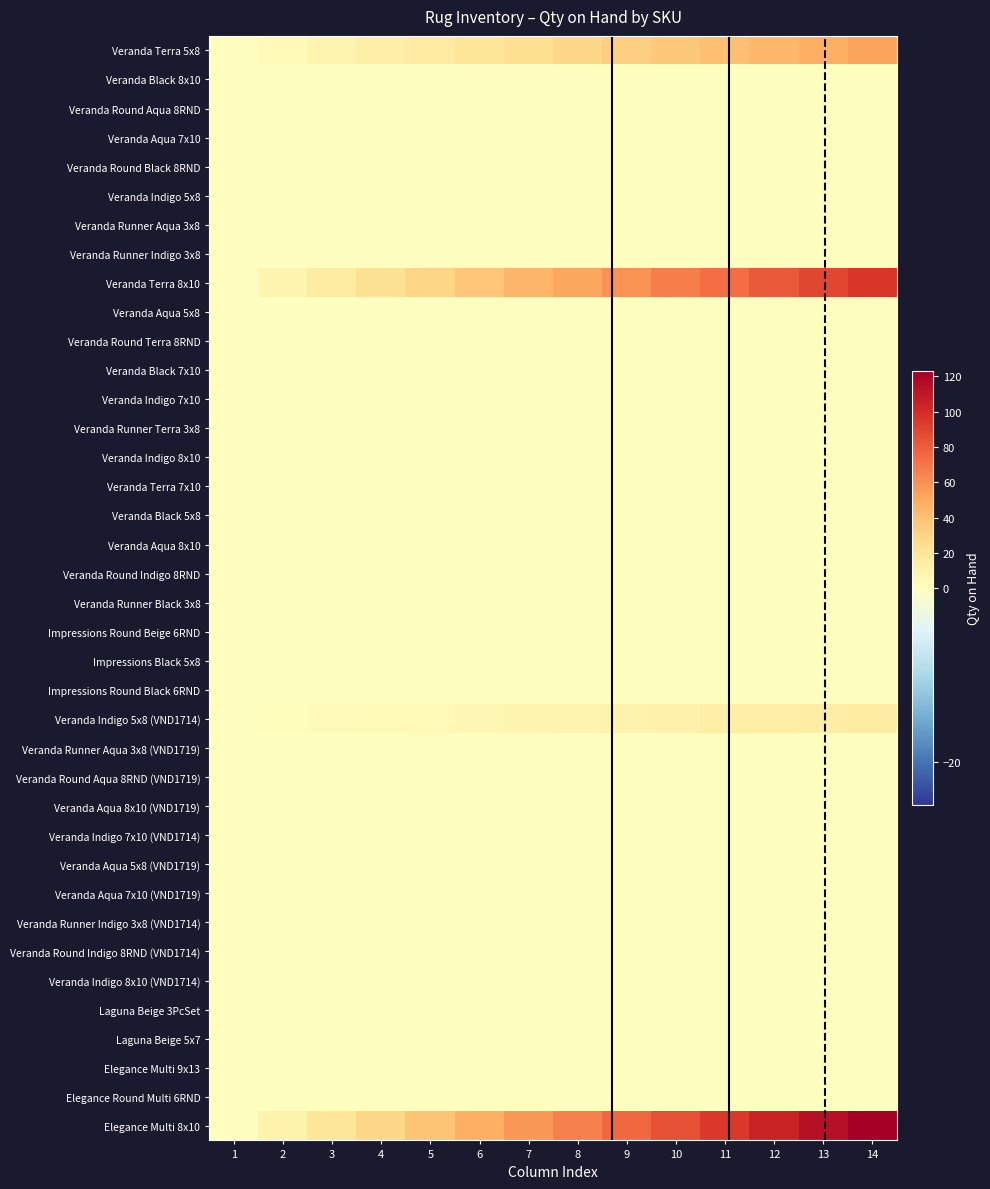

Reading right to left, list all the values displayed in this chart.

Veranda Terra 5x8: 14=52.0	13=48.0	12=44.0	11=40.0	10=36.0	9=32.0	8=28.0	7=24.0	6=20.0	5=16.0	4=12.0	3=8.0	2=4.0	1=0.0
Veranda Black 8x10: 14=0.0	13=0.0	12=0.0	11=0.0	10=0.0	9=0.0	8=0.0	7=0.0	6=0.0	5=0.0	4=0.0	3=0.0	2=0.0	1=0.0
Veranda Round Aqua 8RND: 14=0.0	13=0.0	12=0.0	11=0.0	10=0.0	9=0.0	8=0.0	7=0.0	6=0.0	5=0.0	4=0.0	3=0.0	2=0.0	1=0.0
Veranda Aqua 7x10: 14=0.0	13=0.0	12=0.0	11=0.0	10=0.0	9=0.0	8=0.0	7=0.0	6=0.0	5=0.0	4=0.0	3=0.0	2=0.0	1=0.0
Veranda Round Black 8RND: 14=0.0	13=0.0	12=0.0	11=0.0	10=0.0	9=0.0	8=0.0	7=0.0	6=0.0	5=0.0	4=0.0	3=0.0	2=0.0	1=0.0
Veranda Indigo 5x8: 14=0.0	13=0.0	12=0.0	11=0.0	10=0.0	9=0.0	8=0.0	7=0.0	6=0.0	5=0.0	4=0.0	3=0.0	2=0.0	1=0.0
Veranda Runner Aqua 3x8: 14=0.0	13=0.0	12=0.0	11=0.0	10=0.0	9=0.0	8=0.0	7=0.0	6=0.0	5=0.0	4=0.0	3=0.0	2=0.0	1=0.0
Veranda Runner Indigo 3x8: 14=0.0	13=0.0	12=0.0	11=0.0	10=0.0	9=0.0	8=0.0	7=0.0	6=0.0	5=0.0	4=0.0	3=0.0	2=0.0	1=0.0
Veranda Terra 8x10: 14=96.0	13=88.6	12=81.2	11=73.8	10=66.5	9=59.1	8=51.7	7=44.3	6=36.9	5=29.5	4=22.2	3=14.8	2=7.4	1=0.0
Veranda Aqua 5x8: 14=0.0	13=0.0	12=0.0	11=0.0	10=0.0	9=0.0	8=0.0	7=0.0	6=0.0	5=0.0	4=0.0	3=0.0	2=0.0	1=0.0
Veranda Round Terra 8RND: 14=0.0	13=0.0	12=0.0	11=0.0	10=0.0	9=0.0	8=0.0	7=0.0	6=0.0	5=0.0	4=0.0	3=0.0	2=0.0	1=0.0
Veranda Black 7x10: 14=0.0	13=0.0	12=0.0	11=0.0	10=0.0	9=0.0	8=0.0	7=0.0	6=0.0	5=0.0	4=0.0	3=0.0	2=0.0	1=0.0
Veranda Indigo 7x10: 14=0.0	13=0.0	12=0.0	11=0.0	10=0.0	9=0.0	8=0.0	7=0.0	6=0.0	5=0.0	4=0.0	3=0.0	2=0.0	1=0.0
Veranda Runner Terra 3x8: 14=0.0	13=0.0	12=0.0	11=0.0	10=0.0	9=0.0	8=0.0	7=0.0	6=0.0	5=0.0	4=0.0	3=0.0	2=0.0	1=0.0
Veranda Indigo 8x10: 14=0.0	13=0.0	12=0.0	11=0.0	10=0.0	9=0.0	8=0.0	7=0.0	6=0.0	5=0.0	4=0.0	3=0.0	2=0.0	1=0.0
Veranda Terra 7x10: 14=0.0	13=0.0	12=0.0	11=0.0	10=0.0	9=0.0	8=0.0	7=0.0	6=0.0	5=0.0	4=0.0	3=0.0	2=0.0	1=0.0
Veranda Black 5x8: 14=0.0	13=0.0	12=0.0	11=0.0	10=0.0	9=0.0	8=0.0	7=0.0	6=0.0	5=0.0	4=0.0	3=0.0	2=0.0	1=0.0
Veranda Aqua 8x10: 14=0.0	13=0.0	12=0.0	11=0.0	10=0.0	9=0.0	8=0.0	7=0.0	6=0.0	5=0.0	4=0.0	3=0.0	2=0.0	1=0.0
Veranda Round Indigo 8RND: 14=0.0	13=0.0	12=0.0	11=0.0	10=0.0	9=0.0	8=0.0	7=0.0	6=0.0	5=0.0	4=0.0	3=0.0	2=0.0	1=0.0
Veranda Runner Black 3x8: 14=0.0	13=0.0	12=0.0	11=0.0	10=0.0	9=0.0	8=0.0	7=0.0	6=0.0	5=0.0	4=0.0	3=0.0	2=0.0	1=0.0
Impressions Round Beige 6RND: 14=0.0	13=0.0	12=0.0	11=0.0	10=0.0	9=0.0	8=0.0	7=0.0	6=0.0	5=0.0	4=0.0	3=0.0	2=0.0	1=0.0
Impressions Black 5x8: 14=0.0	13=0.0	12=0.0	11=0.0	10=0.0	9=0.0	8=0.0	7=0.0	6=0.0	5=0.0	4=0.0	3=0.0	2=0.0	1=0.0
Impressions Round Black 6RND: 14=0.0	13=0.0	12=0.0	11=0.0	10=0.0	9=0.0	8=0.0	7=0.0	6=0.0	5=0.0	4=0.0	3=0.0	2=0.0	1=0.0
Veranda Indigo 5x8 (VND1714): 14=15.0	13=13.8	12=12.7	11=11.5	10=10.4	9=9.2	8=8.1	7=6.9	6=5.8	5=4.6	4=3.5	3=2.3	2=1.2	1=0.0
Veranda Runner Aqua 3x8 (VND1719): 14=0.0	13=0.0	12=0.0	11=0.0	10=0.0	9=0.0	8=0.0	7=0.0	6=0.0	5=0.0	4=0.0	3=0.0	2=0.0	1=0.0
Veranda Round Aqua 8RND (VND1719): 14=0.0	13=0.0	12=0.0	11=0.0	10=0.0	9=0.0	8=0.0	7=0.0	6=0.0	5=0.0	4=0.0	3=0.0	2=0.0	1=0.0
Veranda Aqua 8x10 (VND1719): 14=0.0	13=0.0	12=0.0	11=0.0	10=0.0	9=0.0	8=0.0	7=0.0	6=0.0	5=0.0	4=0.0	3=0.0	2=0.0	1=0.0
Veranda Indigo 7x10 (VND1714): 14=0.0	13=0.0	12=0.0	11=0.0	10=0.0	9=0.0	8=0.0	7=0.0	6=0.0	5=0.0	4=0.0	3=0.0	2=0.0	1=0.0
Veranda Aqua 5x8 (VND1719): 14=0.0	13=0.0	12=0.0	11=0.0	10=0.0	9=0.0	8=0.0	7=0.0	6=0.0	5=0.0	4=0.0	3=0.0	2=0.0	1=0.0
Veranda Aqua 7x10 (VND1719): 14=0.0	13=0.0	12=0.0	11=0.0	10=0.0	9=0.0	8=0.0	7=0.0	6=0.0	5=0.0	4=0.0	3=0.0	2=0.0	1=0.0
Veranda Runner Indigo 3x8 (VND1714): 14=0.0	13=0.0	12=0.0	11=0.0	10=0.0	9=0.0	8=0.0	7=0.0	6=0.0	5=0.0	4=0.0	3=0.0	2=0.0	1=0.0
Veranda Round Indigo 8RND (VND1714): 14=0.0	13=0.0	12=0.0	11=0.0	10=0.0	9=0.0	8=0.0	7=0.0	6=0.0	5=0.0	4=0.0	3=0.0	2=0.0	1=0.0
Veranda Indigo 8x10 (VND1714): 14=0.0	13=0.0	12=0.0	11=0.0	10=0.0	9=0.0	8=0.0	7=0.0	6=0.0	5=0.0	4=0.0	3=0.0	2=0.0	1=0.0
Laguna Beige 3PcSet: 14=0.0	13=0.0	12=0.0	11=0.0	10=0.0	9=0.0	8=0.0	7=0.0	6=0.0	5=0.0	4=0.0	3=0.0	2=0.0	1=0.0
Laguna Beige 5x7: 14=0.0	13=0.0	12=0.0	11=0.0	10=0.0	9=0.0	8=0.0	7=0.0	6=0.0	5=0.0	4=0.0	3=0.0	2=0.0	1=0.0
Elegance Multi 9x13: 14=0.0	13=0.0	12=0.0	11=0.0	10=0.0	9=0.0	8=0.0	7=0.0	6=0.0	5=0.0	4=0.0	3=0.0	2=0.0	1=0.0
Elegance Round Multi 6RND: 14=0.0	13=0.0	12=0.0	11=0.0	10=0.0	9=0.0	8=0.0	7=0.0	6=0.0	5=0.0	4=0.0	3=0.0	2=0.0	1=0.0
Elegance Multi 8x10: 14=123.0	13=113.5	12=104.1	11=94.6	10=85.2	9=75.7	8=66.2	7=56.8	6=47.3	5=37.8	4=28.4	3=18.9	2=9.5	1=0.0